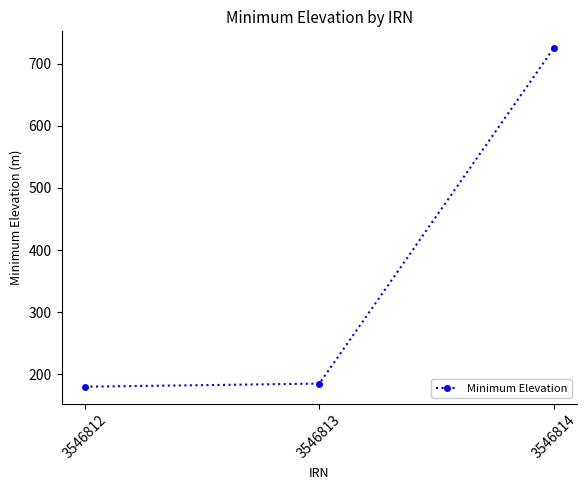

Count the number of categories in the chart.

3